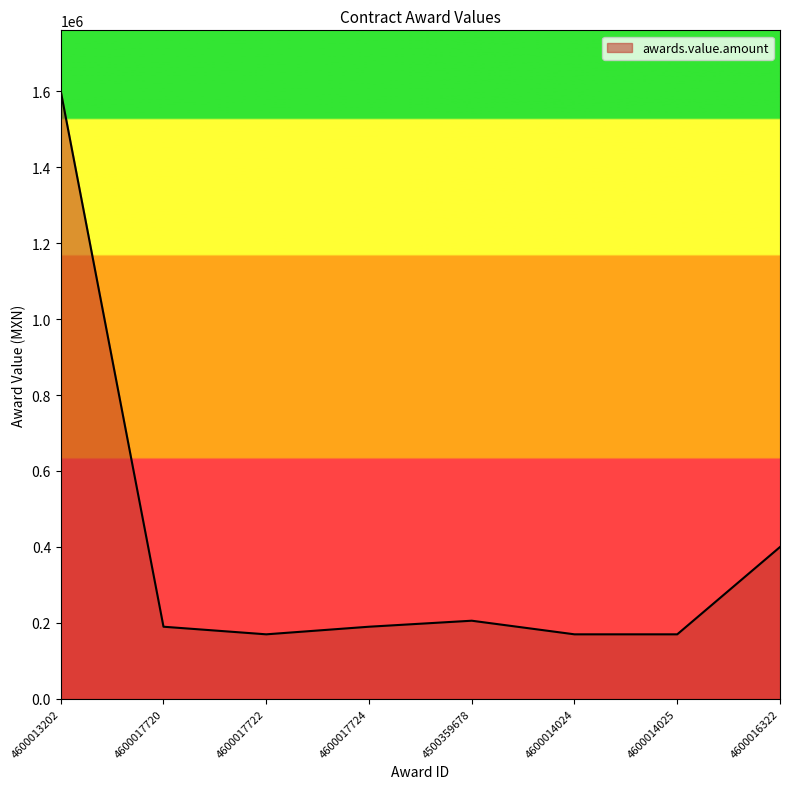

What is the difference between the maximum and minimum values?

1430000.0